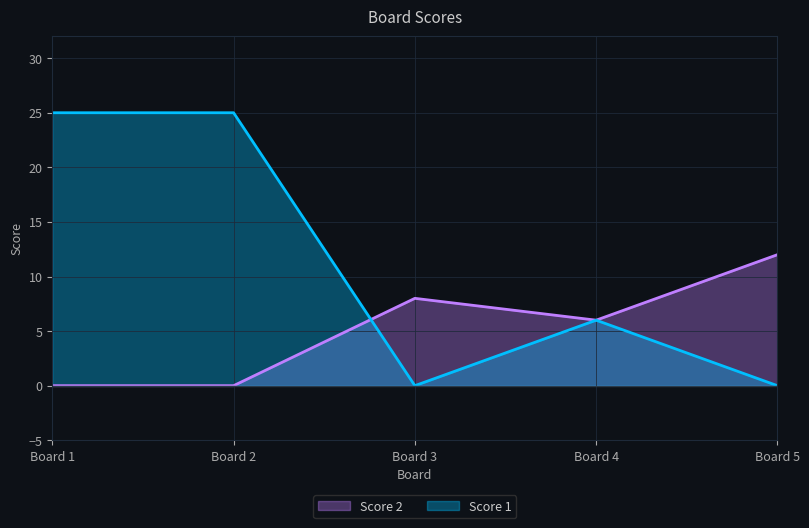

What is the total value across all series at Board 5?

12